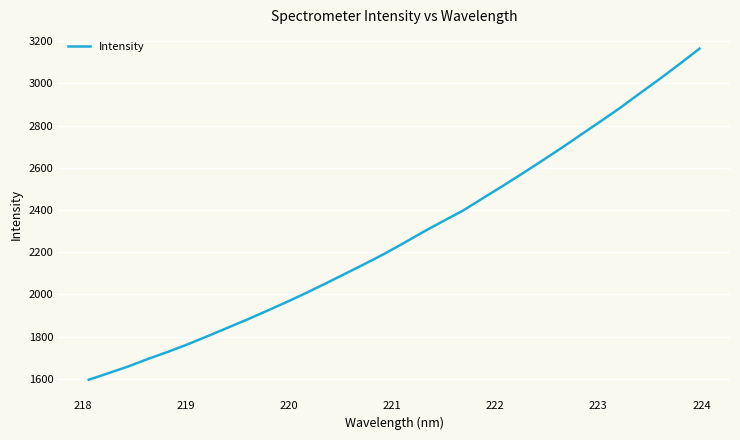

What is the minimum value shown in the chart?

1595.8